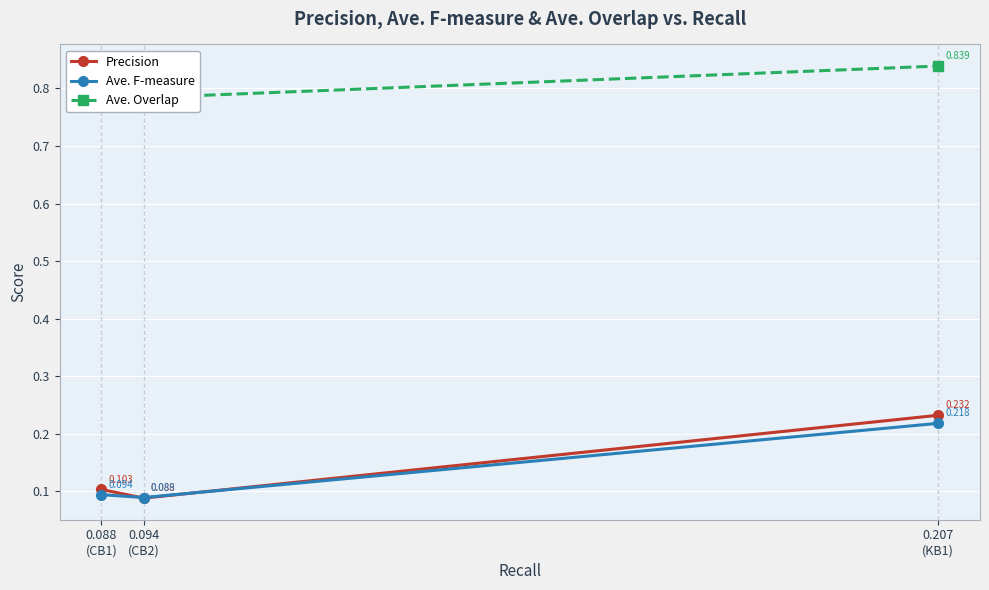

List the labels in order of Precision value, smallest first.

0.094
(CB2), 0.088
(CB1), 0.207
(KB1)